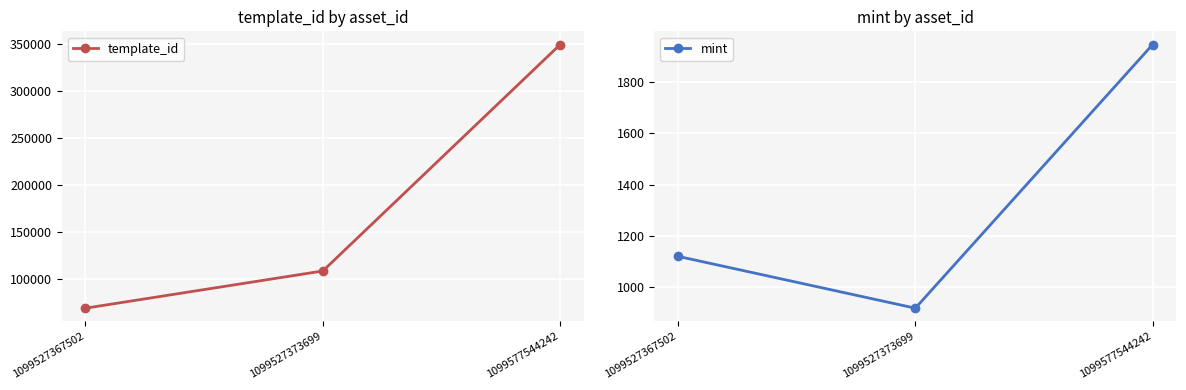

Which series has the largest range (max minus min)?

template_id